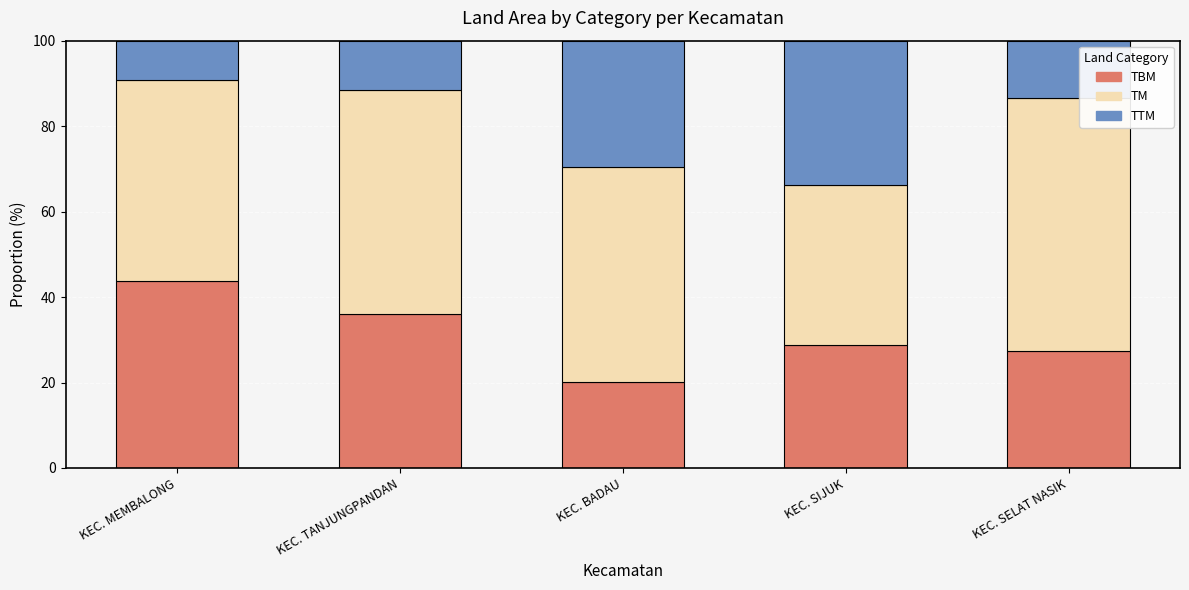

What are all the series names shown in the legend?

TBM, TM, TTM